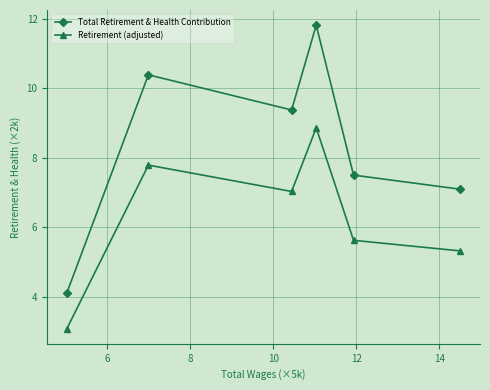

What is the sum of all Total Retirement & Health Contribution values?

50.3